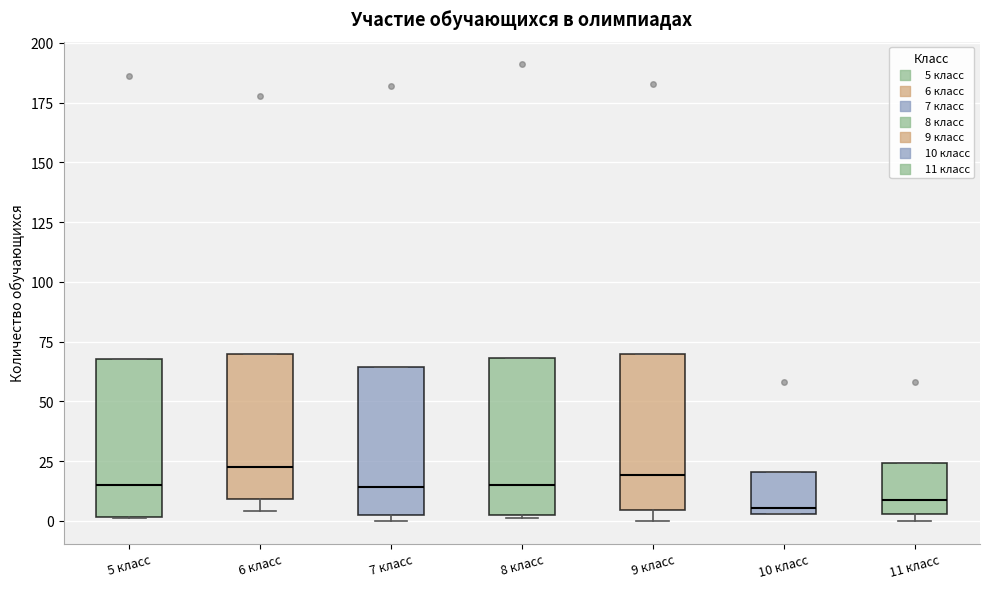

Where does the median line of the box for 6 класс sit on the y-axis? The values are not printed on the chart, so give them approximately, as read against the axis.

25